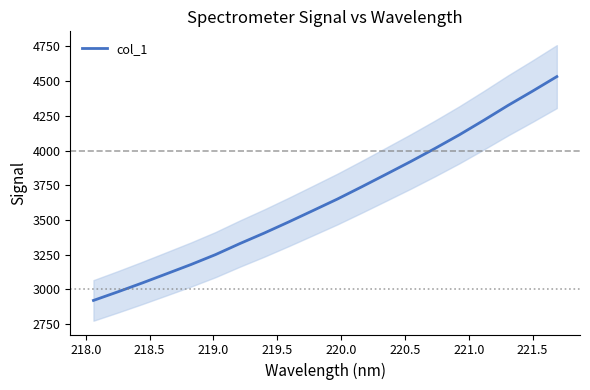

What is the minimum value for col_1?

2921.0